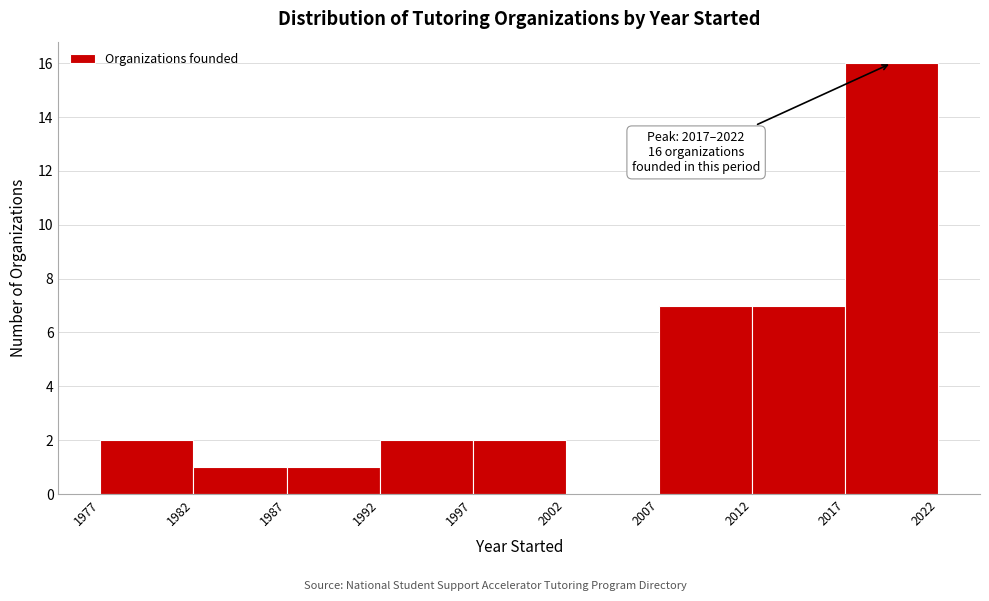

Over which range of the x-axis is the bar tallest?

2017 to 2022